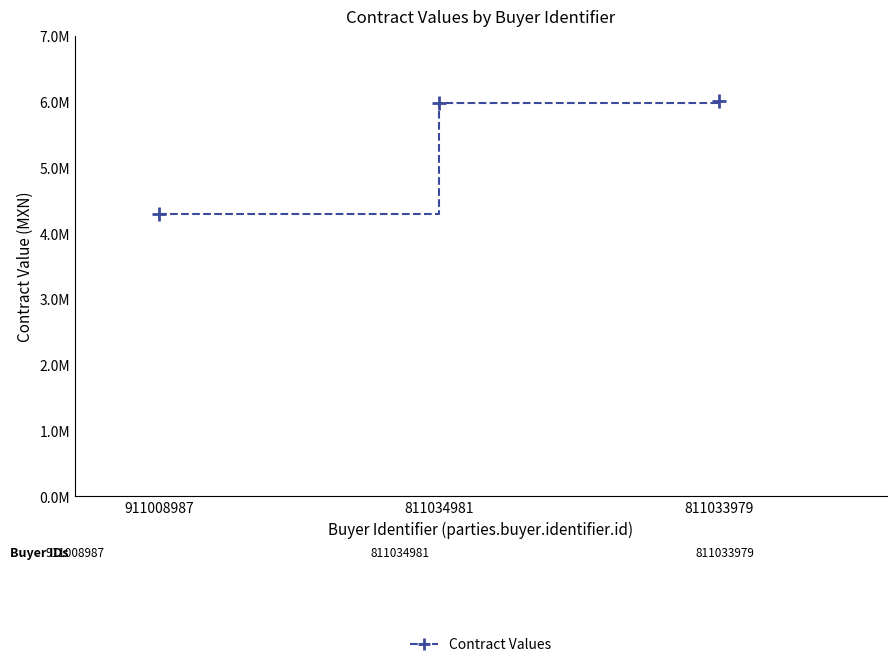

How many lines are shown in the chart?

1